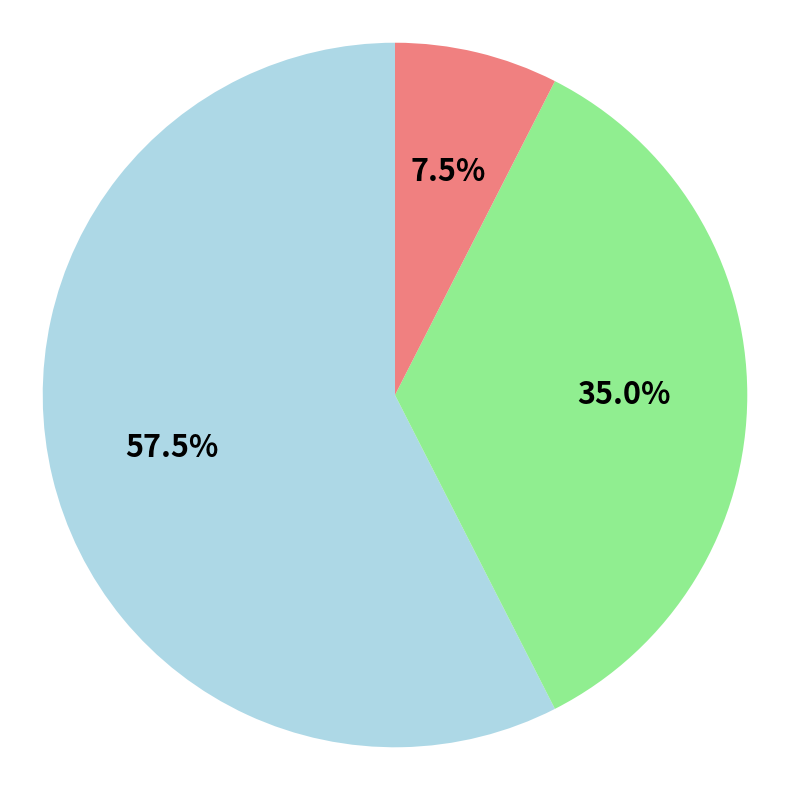

How many segments does this pie chart have?

3